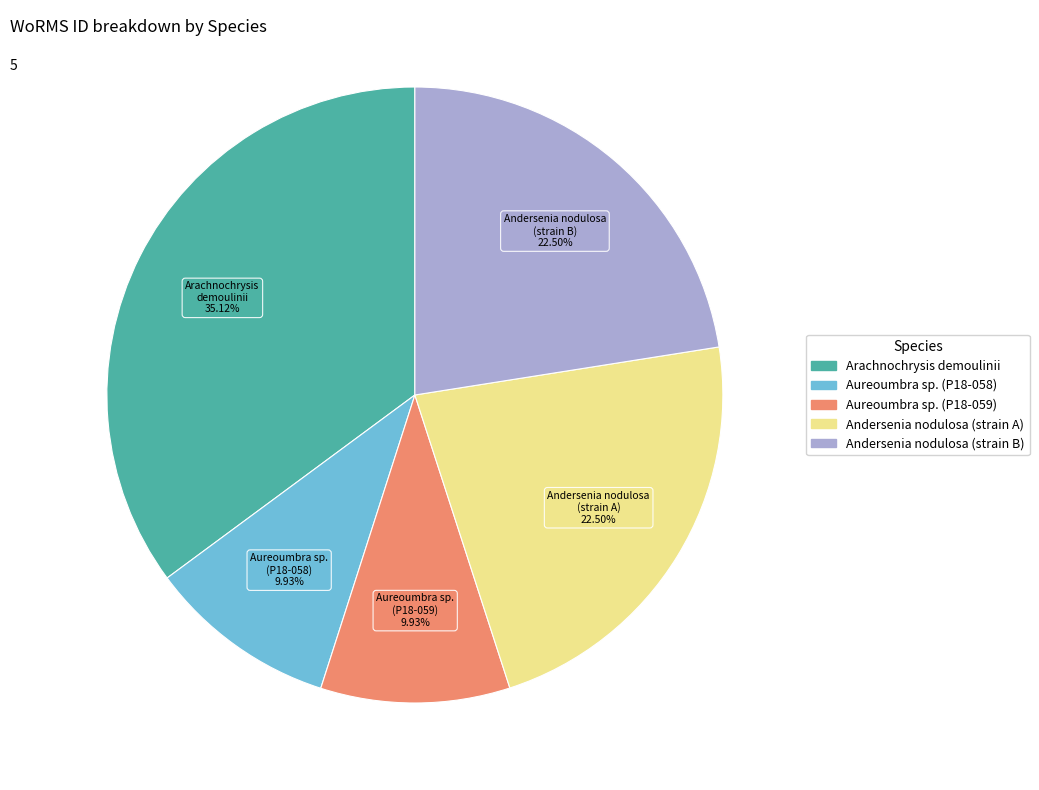

What is the ratio of the value at Andersenia nodulosa (strain A) to the value at Aureoumbra sp. (P18-059)?

2.3